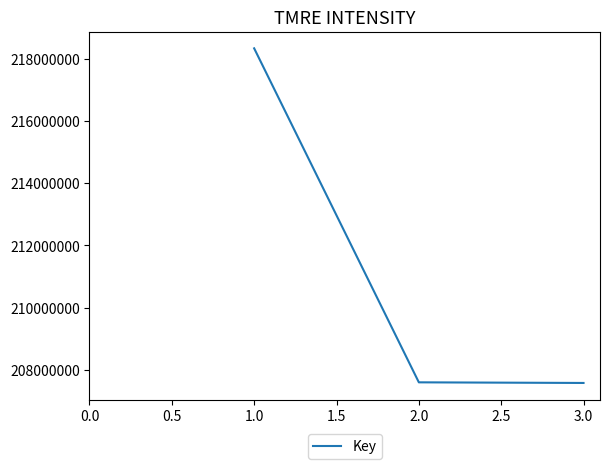

Is it true that the value at 2.0 is 207594574?

True